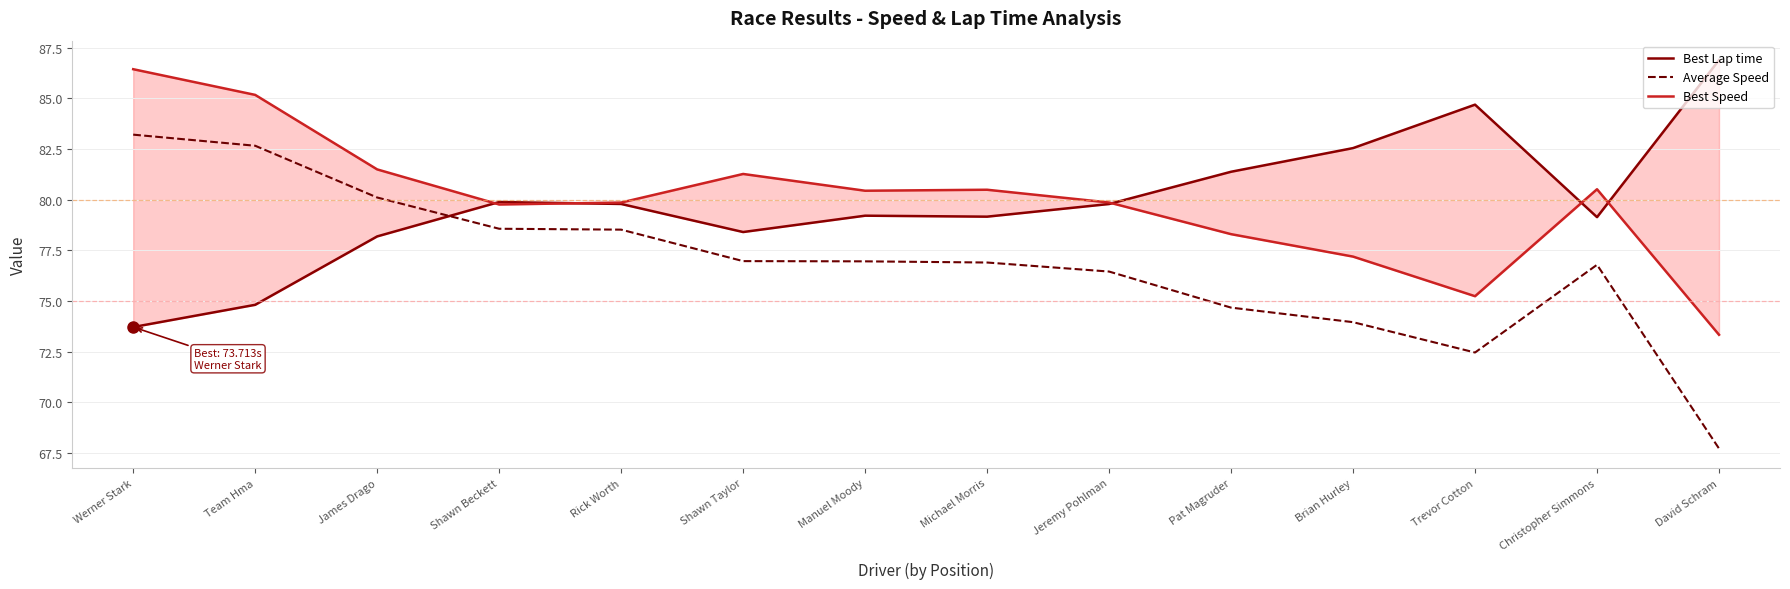

What is the label of the 12th point from the left?

Trevor Cotton